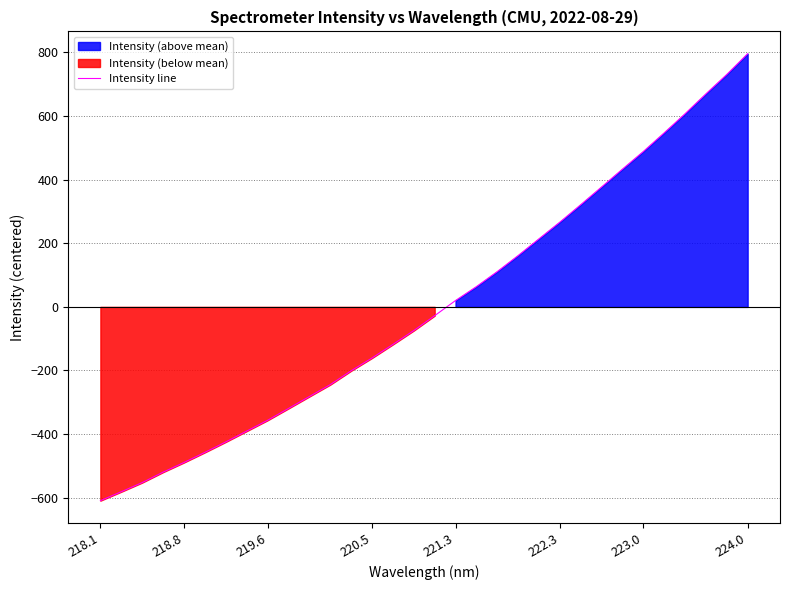

What is the difference between the maximum and minimum values?

1405.5